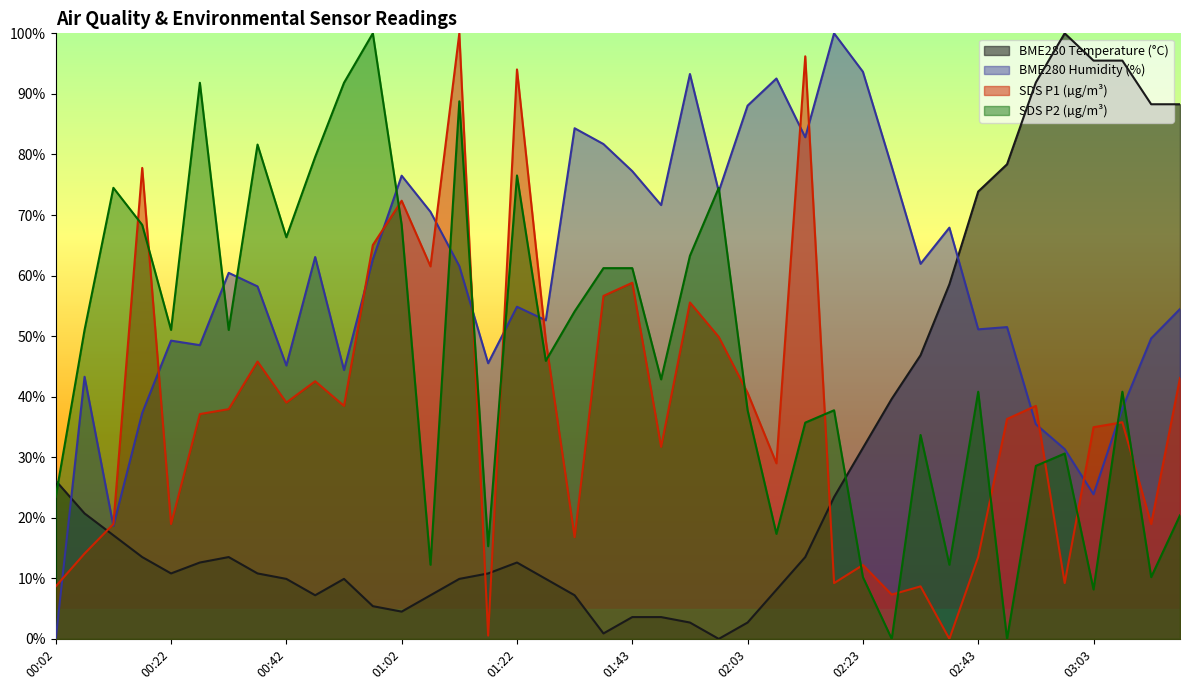

At which label does SDS_P2 first exceed 45?

00:07